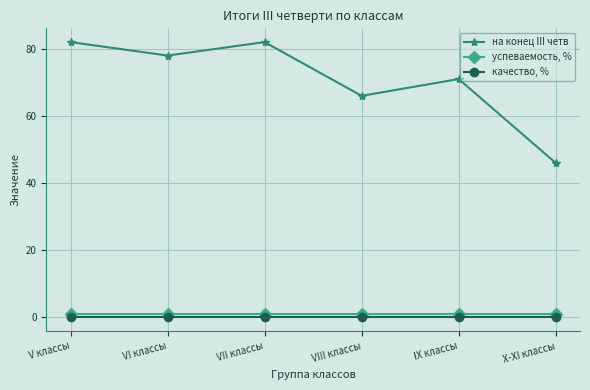

Reading right to left, list all the values displayed in this chart.

на конец III четв: X-XI классы=46	IX классы=71	VIII классы=66	VII классы=82	VI классы=78	V классы=82
успеваемость, %: X-XI классы=1	IX классы=1	VIII классы=1	VII классы=1	VI классы=1	V классы=1
качество, %: X-XI классы=0	IX классы=0	VIII классы=0	VII классы=0	VI классы=0	V классы=0